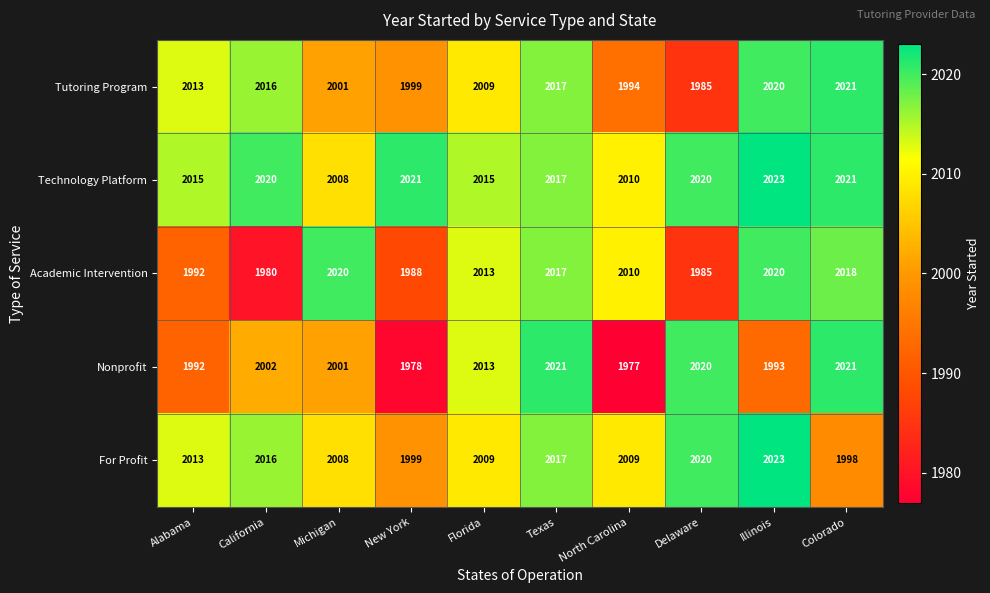

Count the number of categories in the chart.

10